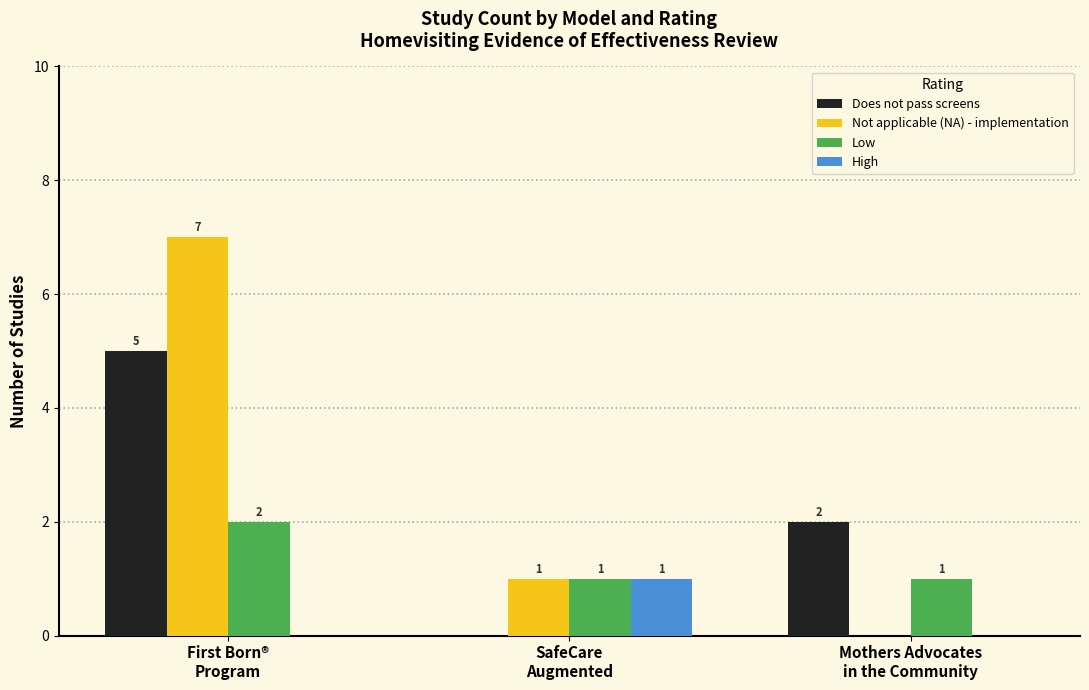

What is the maximum value for Not applicable (NA) - implementation?

7